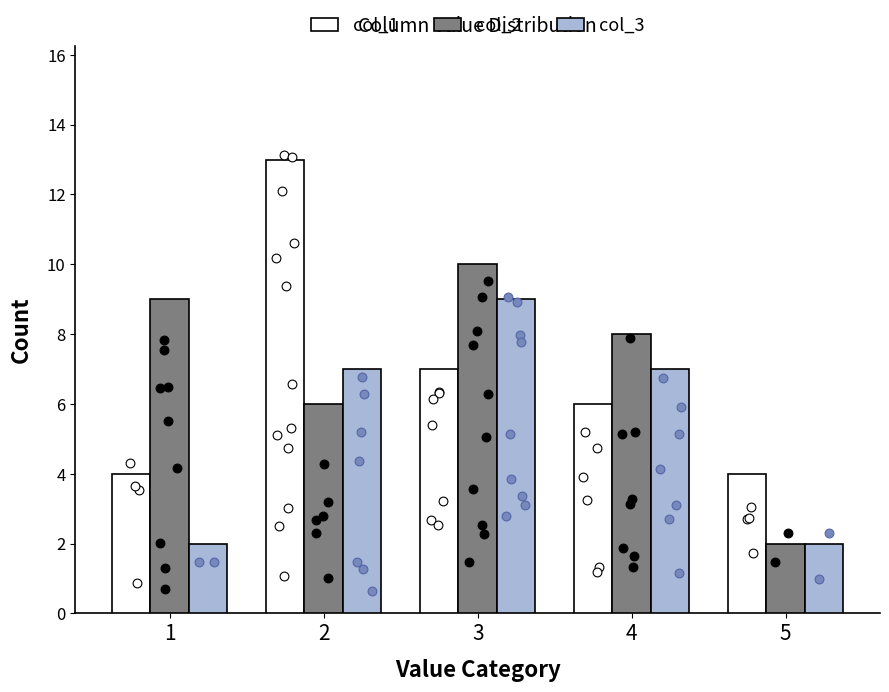

Which series contains the highest Y value?

col_1